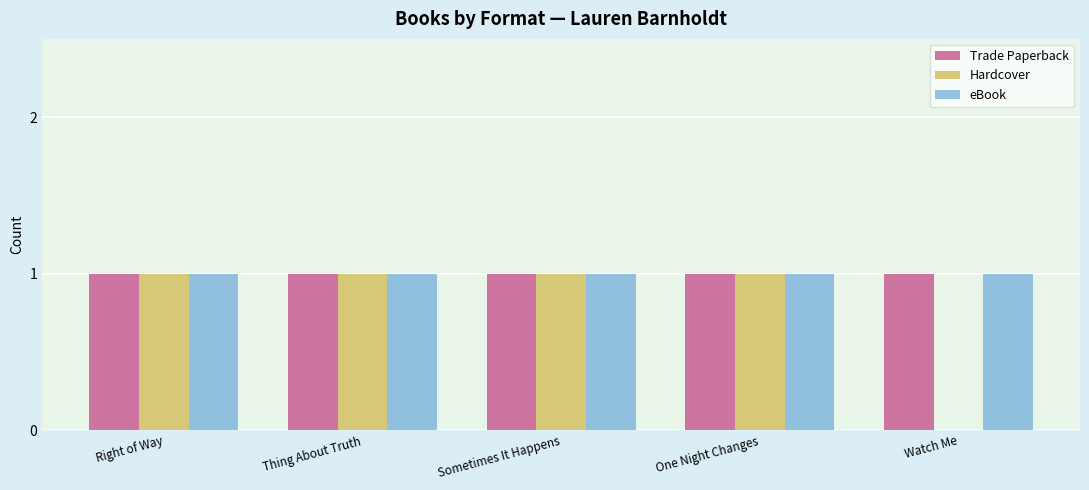

Is it true that eBook equals 1 at Right of Way?

True